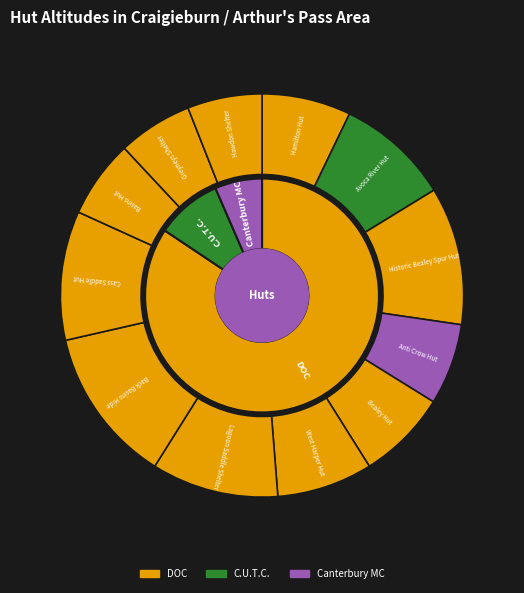

Is it true that Avoca River Hut is 1% of the pie?

False